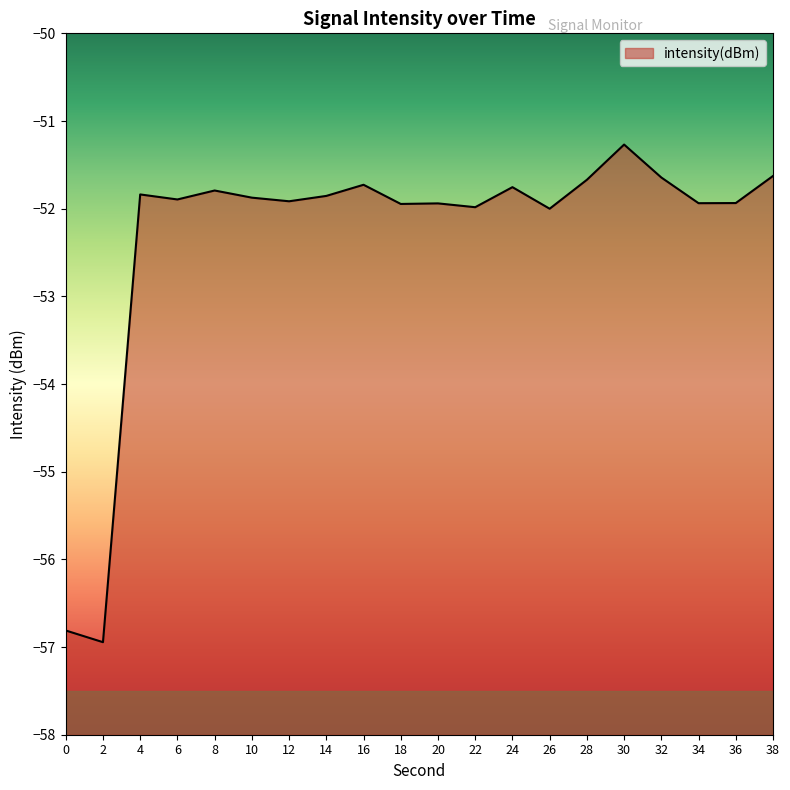

At which label is the value closest to -54?

26